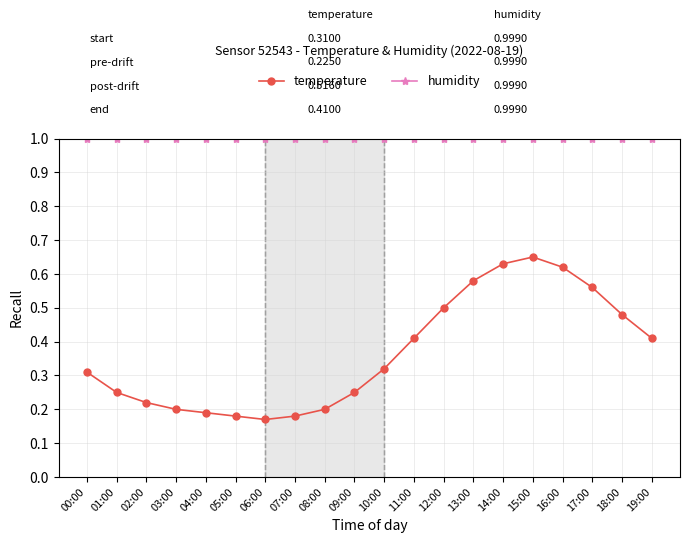

Which series has the largest range (max minus min)?

temperature